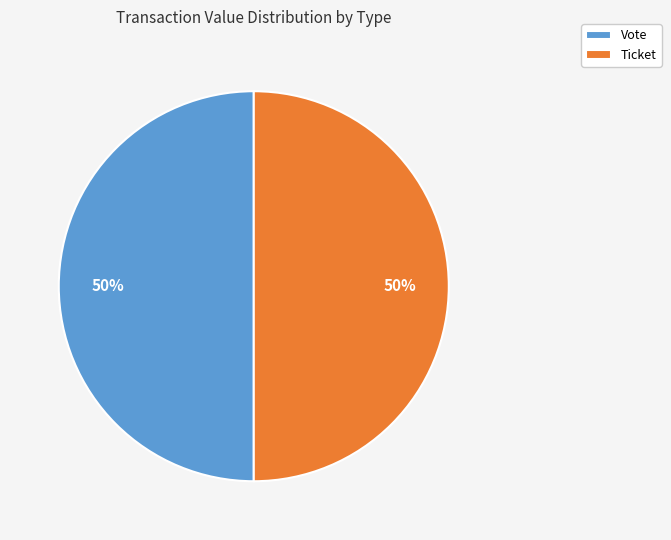

Do Ticket and Vote together represent more than half of the pie?

Yes